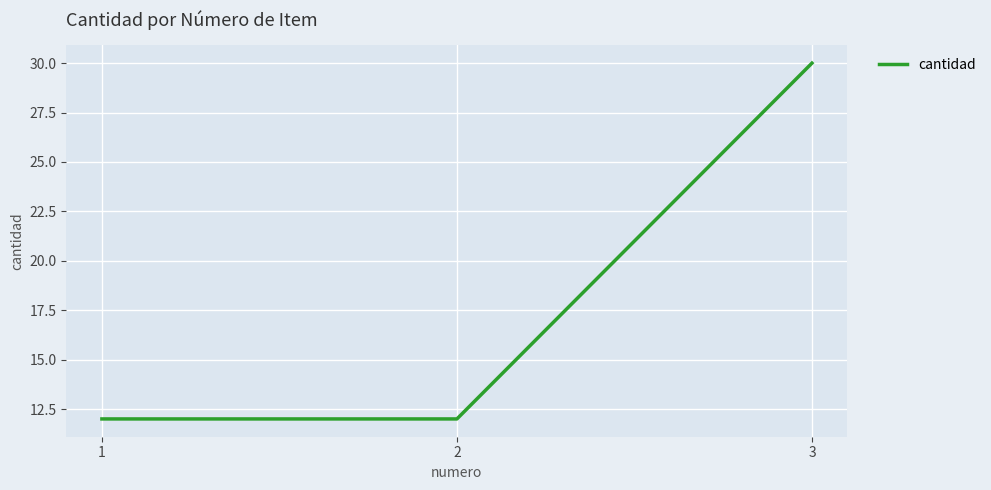

How many distinct data groups are displayed?

1